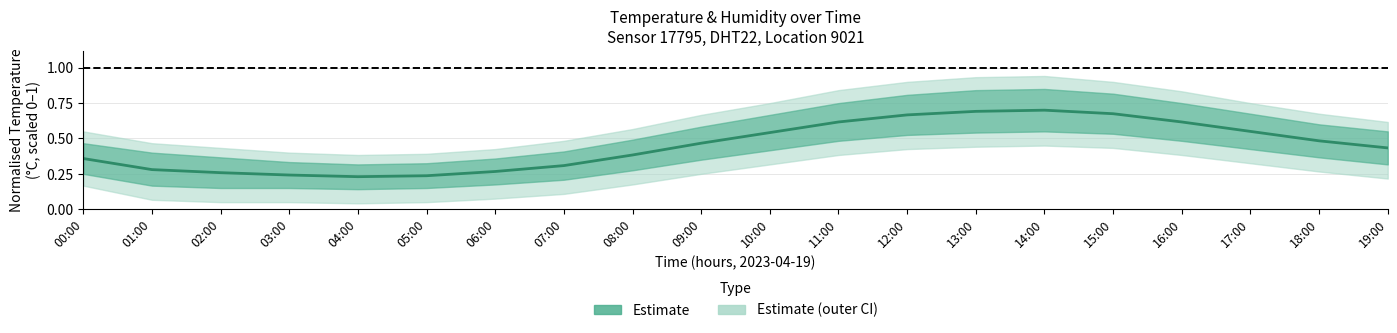

How many lines are shown in the chart?

1